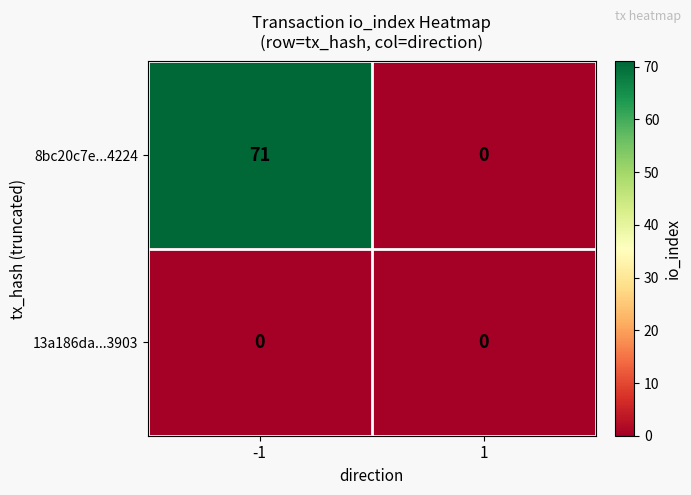

The value of 8bc20c7e...4224 at 1 is 0. True or false?

True